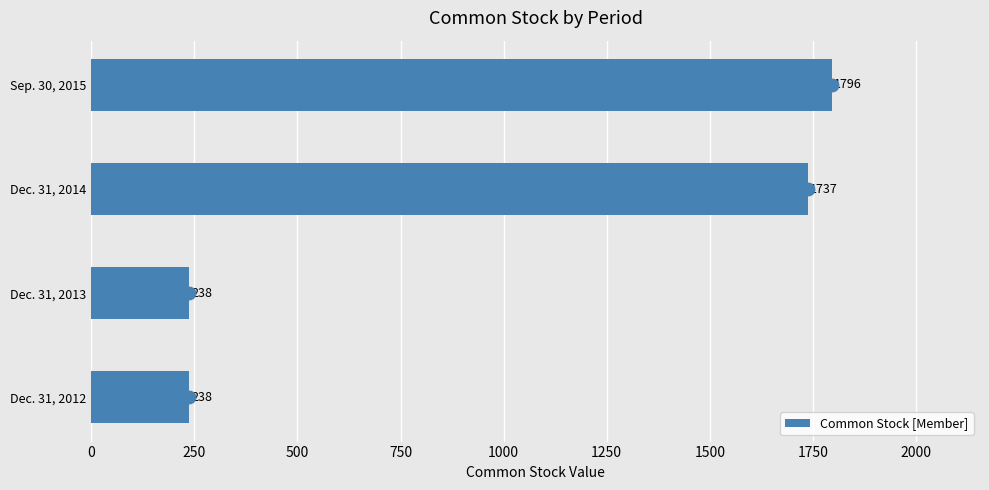

At which label is Common Stock [Member] closest to 1017?

Dec. 31, 2014